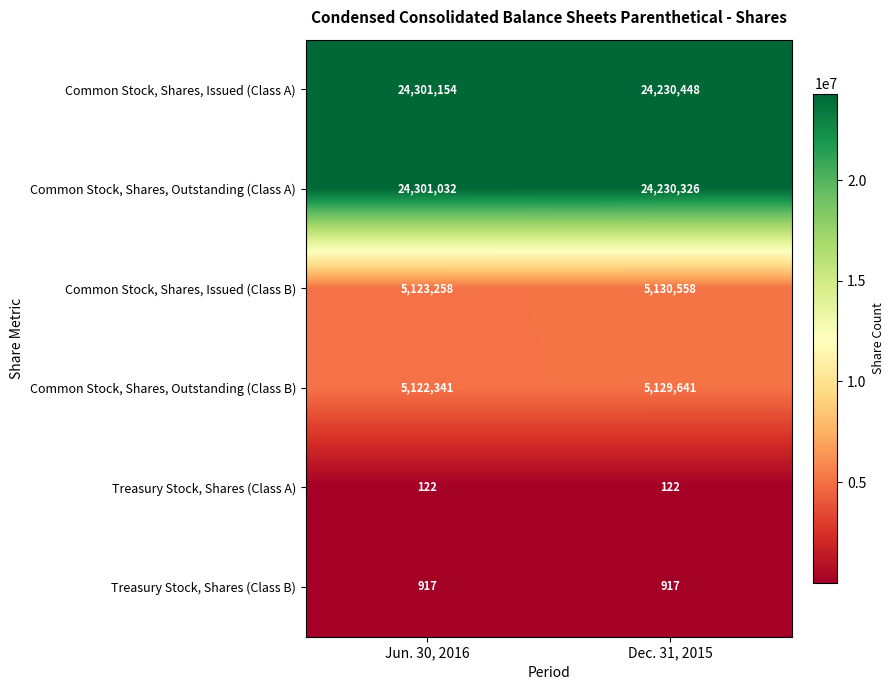

List the labels in order of Common Stock, Shares, Issued (Class A) value, largest first.

Jun. 30, 2016, Dec. 31, 2015